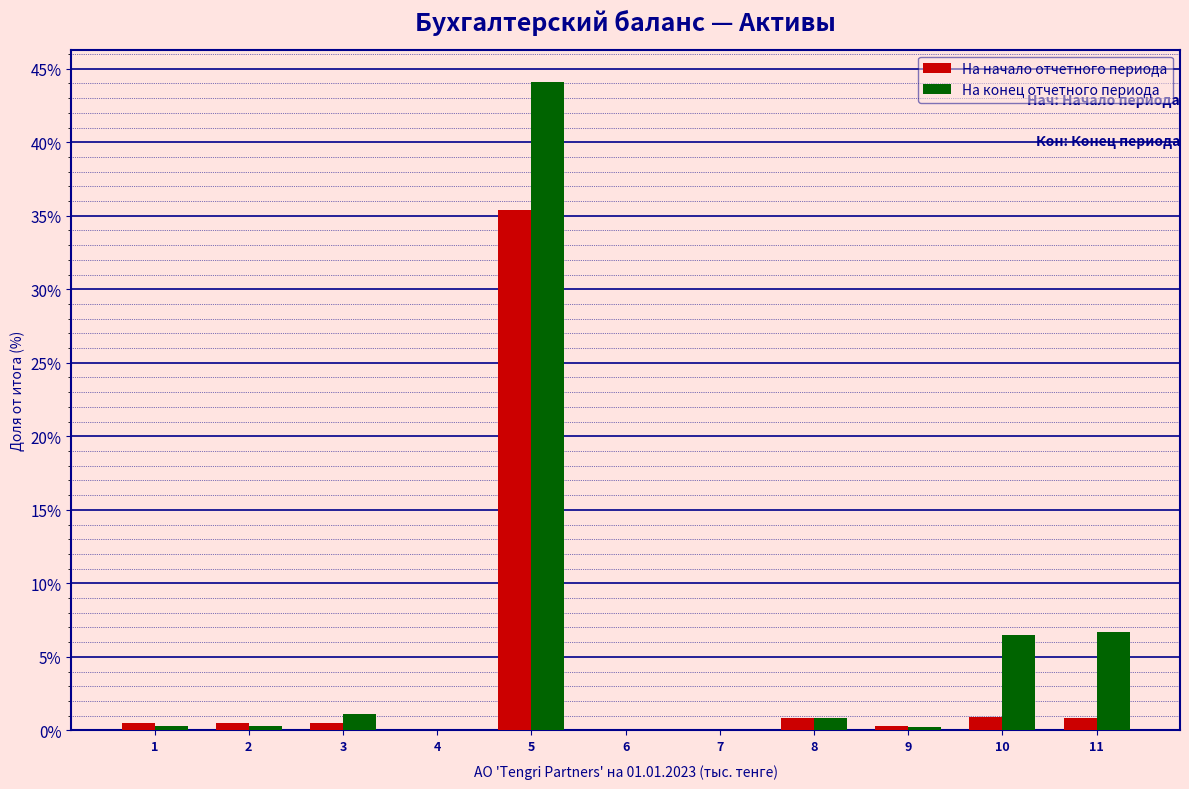

What is the sum of all На начало отчетного периода values?

39.9